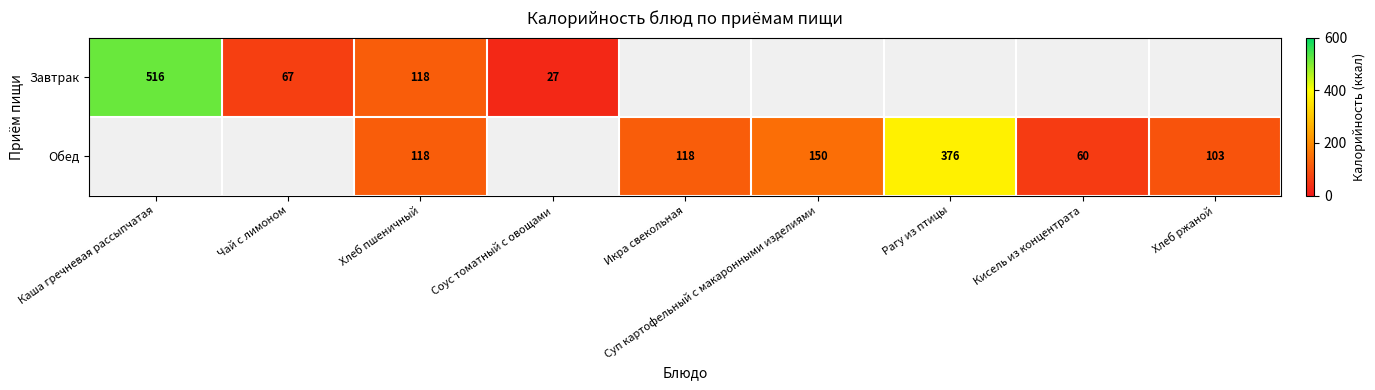

What is the difference between the Обед values at Хлеб пшеничный and Хлеб ржаной?

15